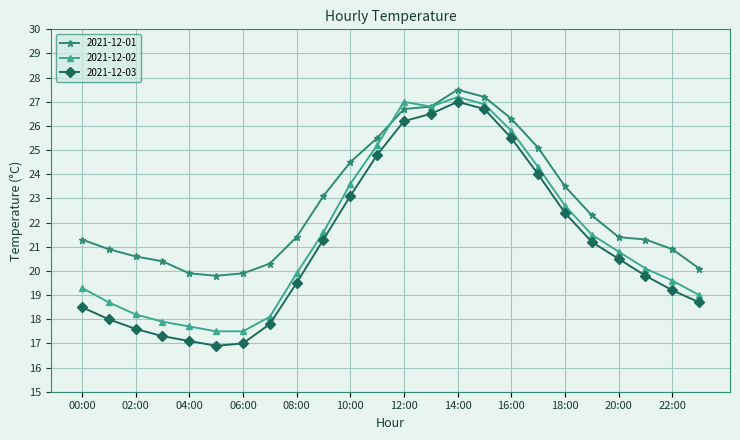

What is the value of the 2021-12-01 point at the 10th from the left?

23.1